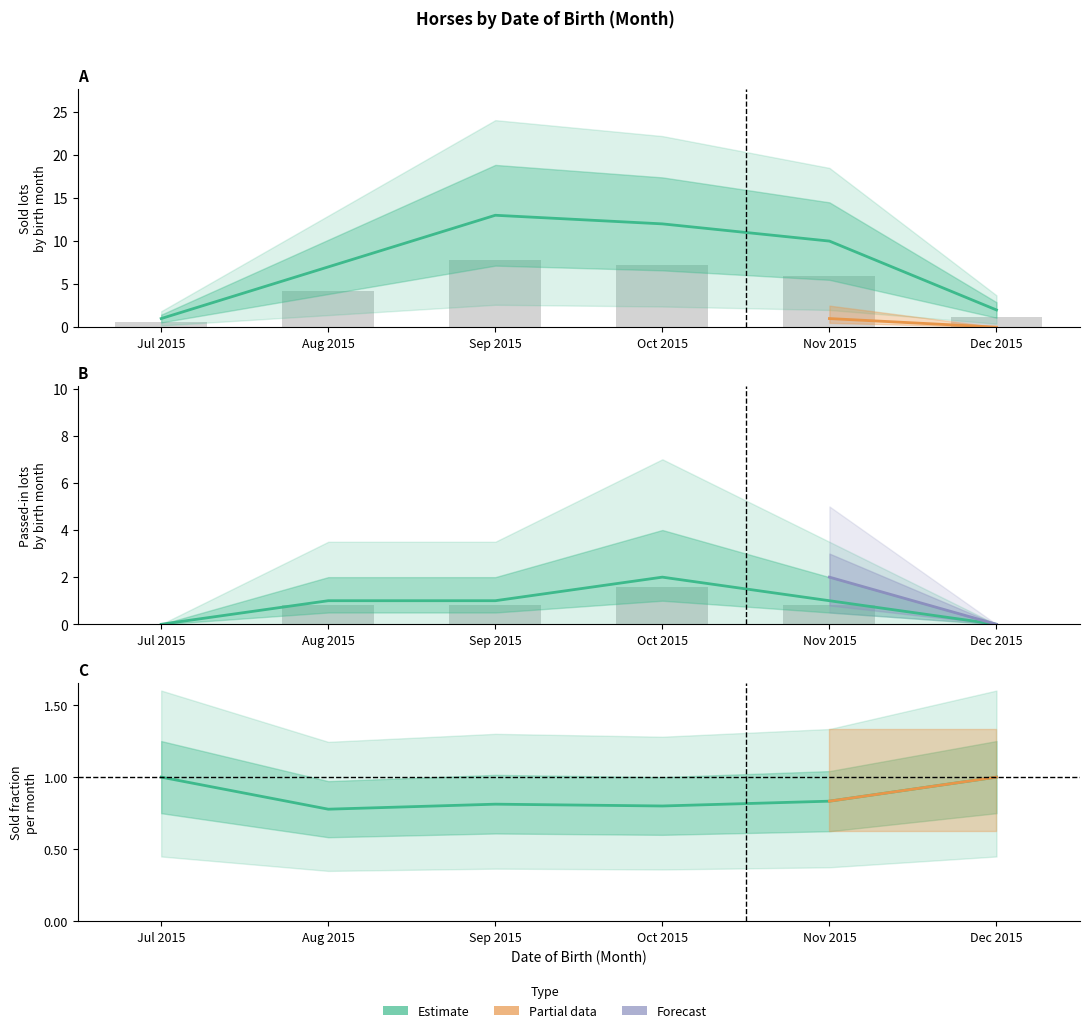

How many groups of bars are there?

6